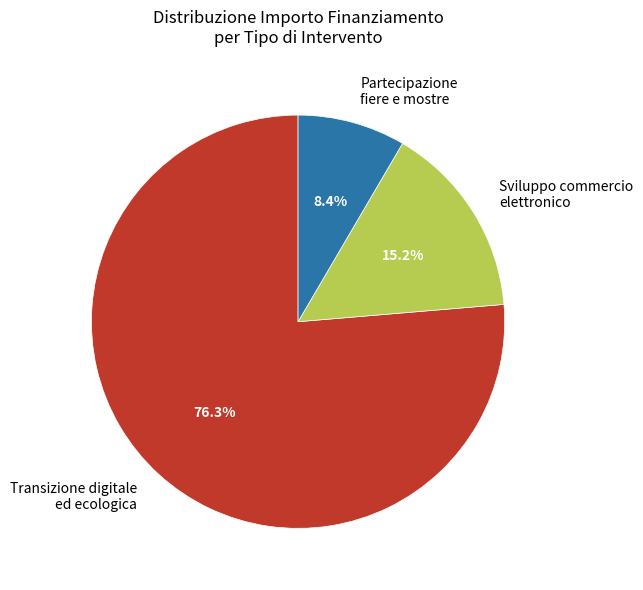

Count the number of slices in the pie.

3